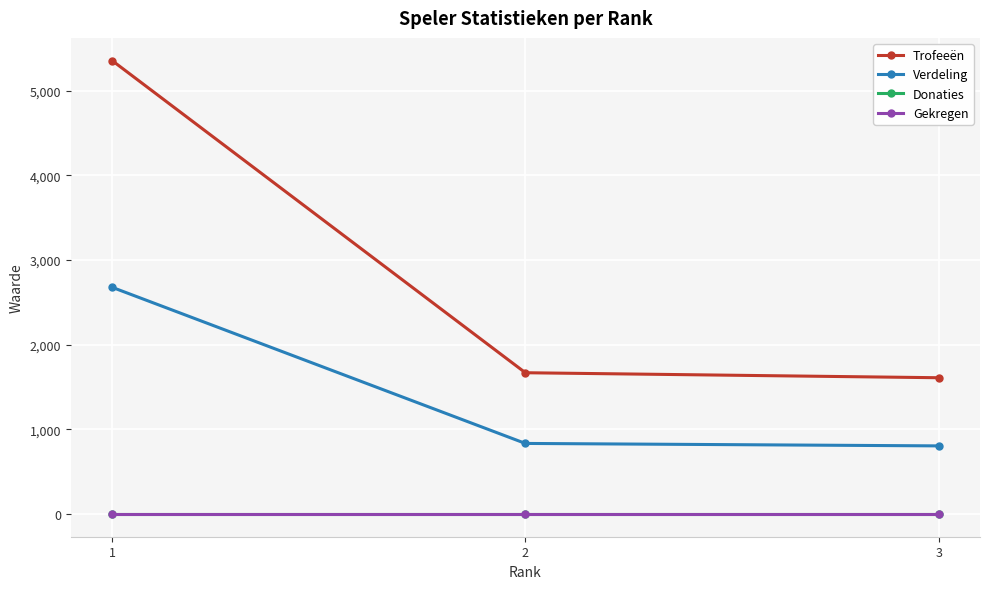

Does the chart have visible grid lines?

Yes